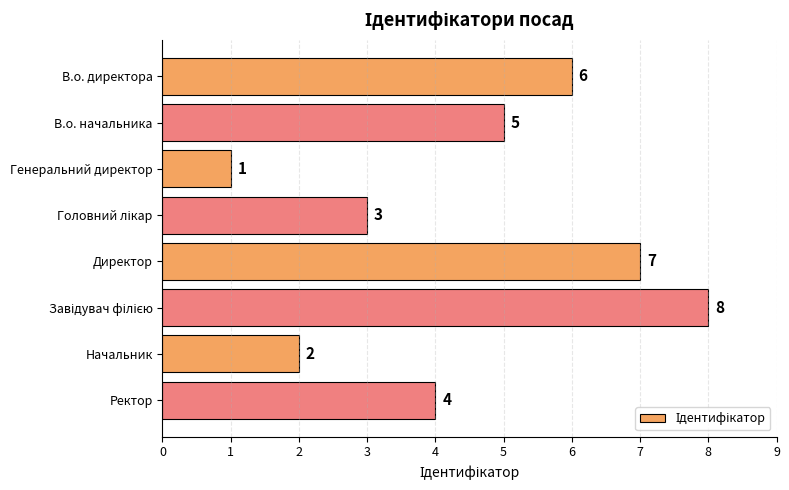

Reading top to bottom, extract all data points from this chart.

6	5	1	3	7	8	2	4